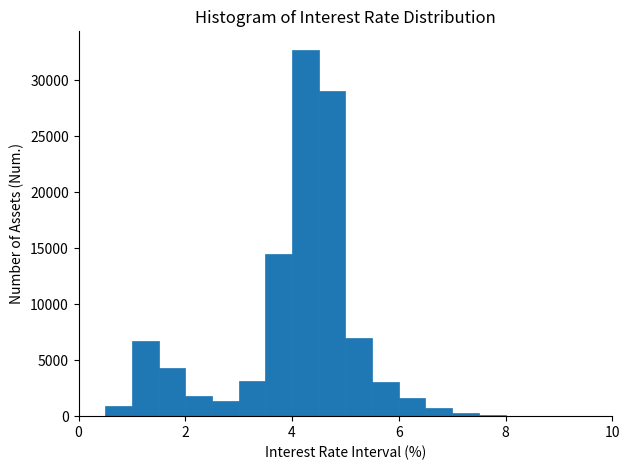

Around what value on the x-axis is the tallest bar? Give the approximate position of its centre, as read against the axis.

4.2